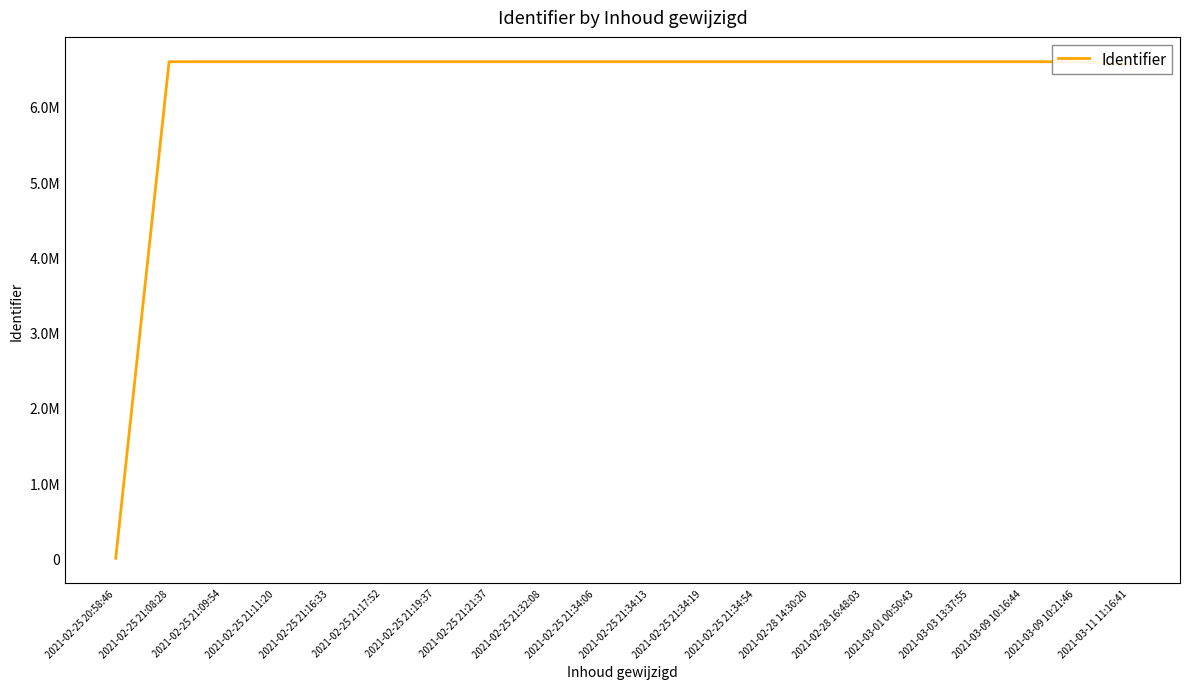

Rank the categories by value from lowest to highest.

2021-02-25 20:58:46, 2021-03-11 11:16:41, 2021-02-25 21:08:28, 2021-02-25 21:11:20, 2021-02-25 21:09:54, 2021-02-25 21:34:54, 2021-03-09 10:21:46, 2021-02-28 16:48:03, 2021-03-01 00:50:43, 2021-03-09 10:16:44, 2021-02-28 14:30:20, 2021-02-25 21:19:37, 2021-02-25 21:17:52, 2021-02-25 21:16:33, 2021-02-25 21:34:19, 2021-02-25 21:21:37, 2021-03-03 13:37:55, 2021-02-25 21:34:13, 2021-02-25 21:34:06, 2021-02-25 21:32:08